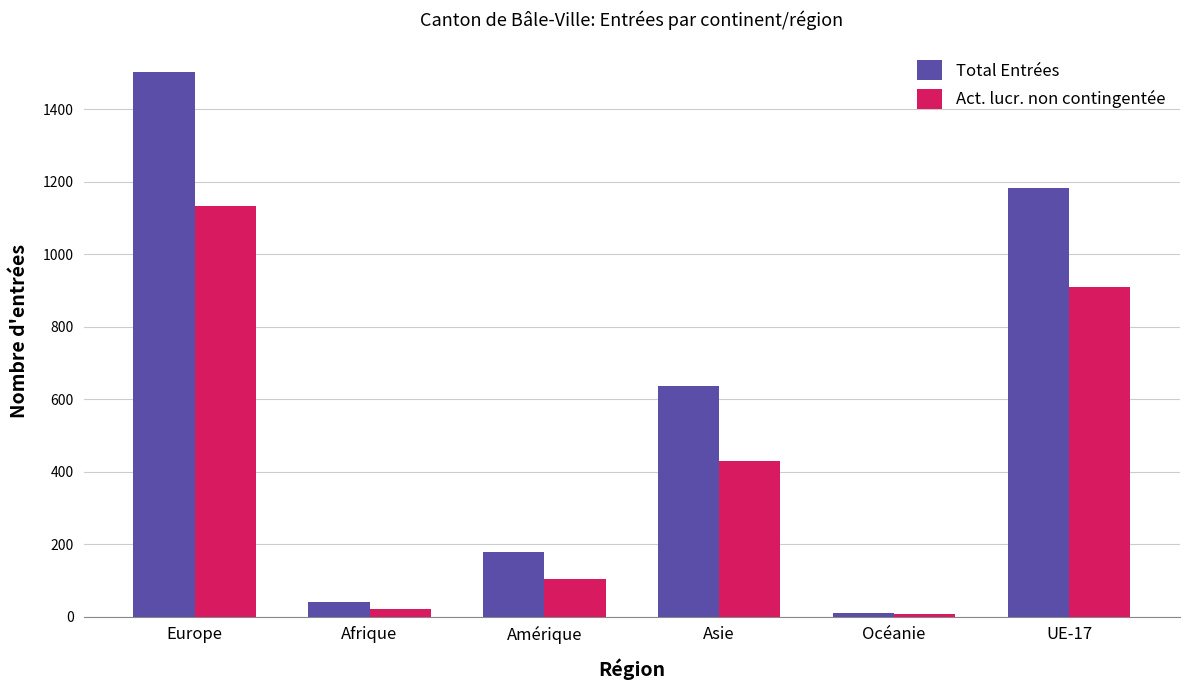

What is the label of the 6th bar from the left?

UE-17